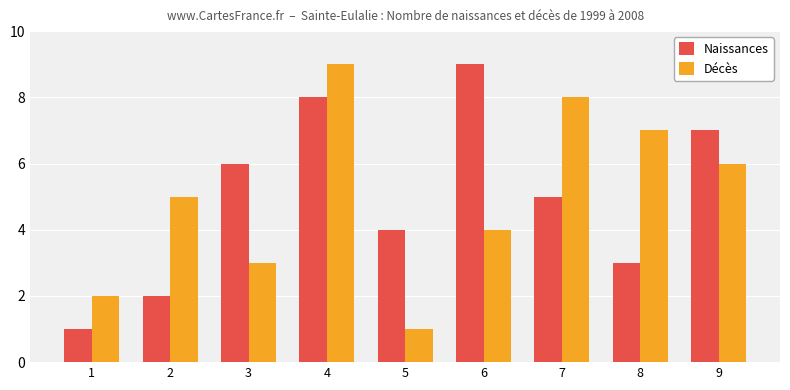

What is the approximate value of Décès at 4?

9